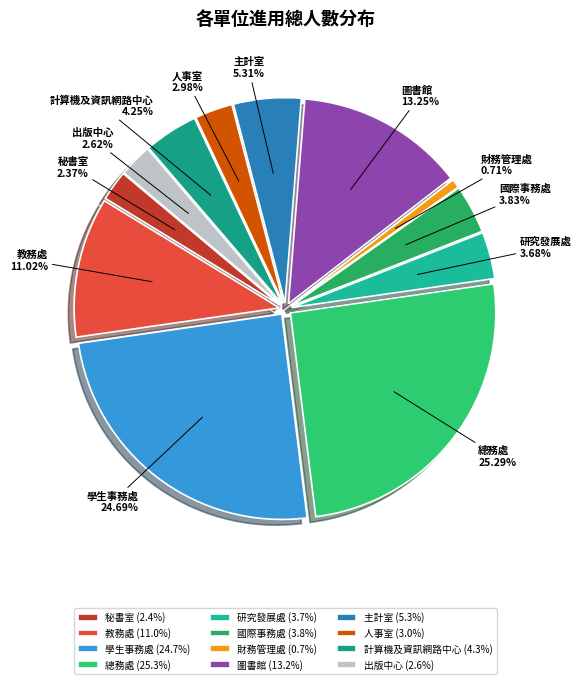

Which has a higher value, 國際事務處 or 學生事務處?

學生事務處